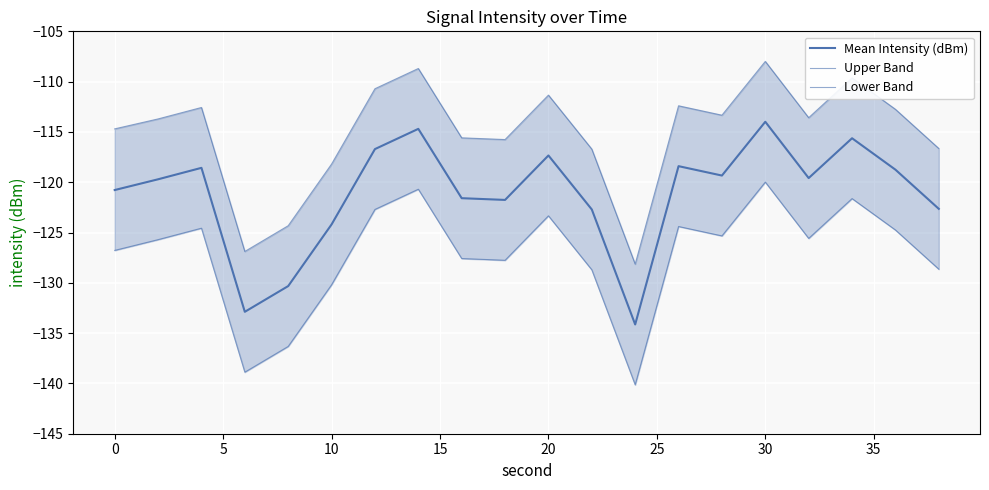

Which series has the largest total across all categories?

Upper Band